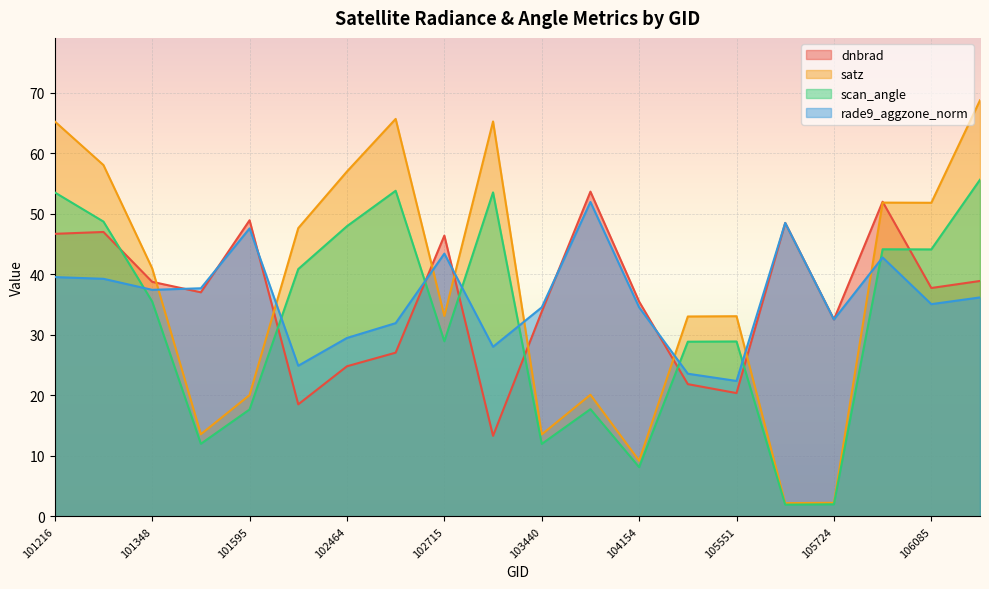

What is the total value across all series at 102464?

159.2